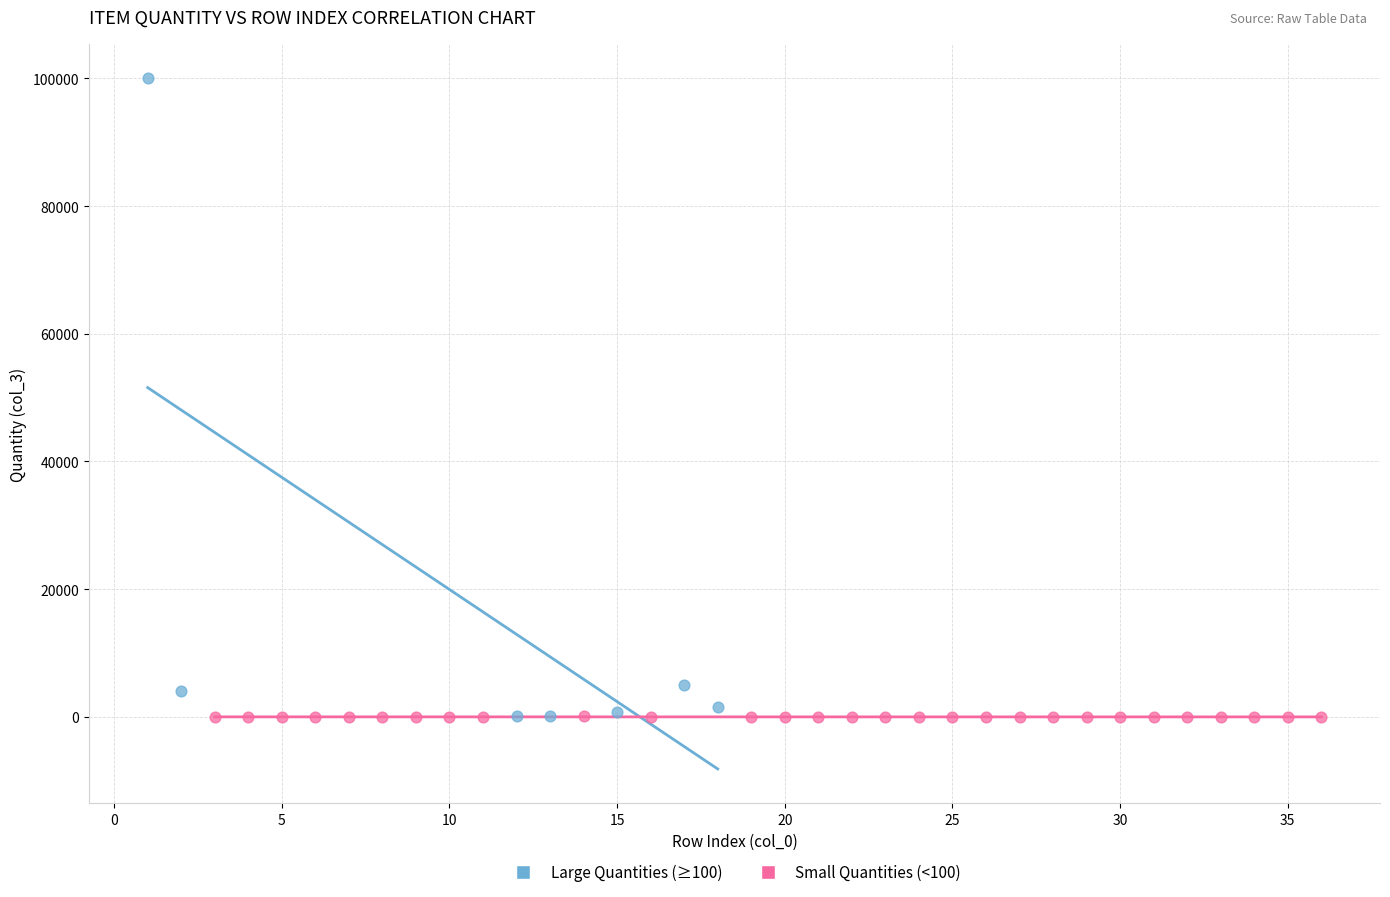

Which series contains the highest Y value?

Large Quantities (≥100)